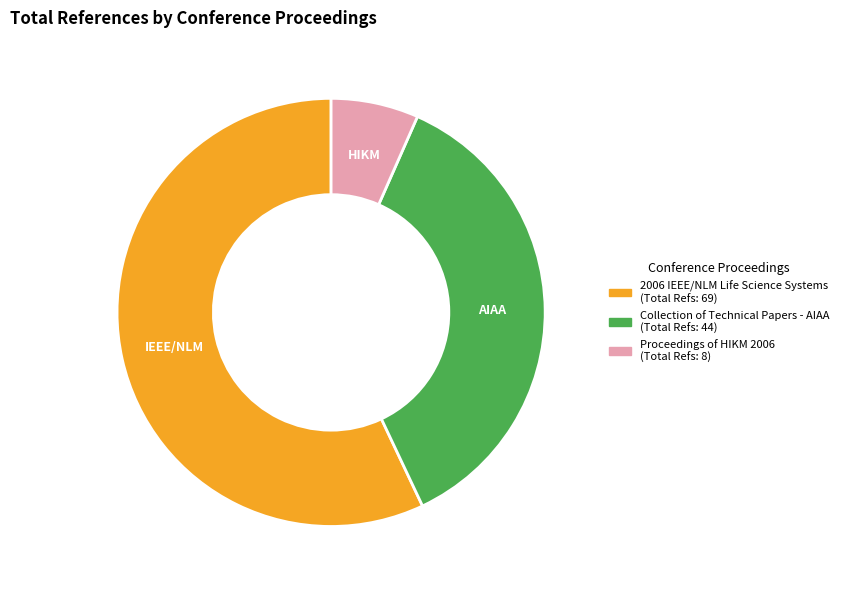

Which slice is the largest?

2006 IEEE/NLM Life Science Systems